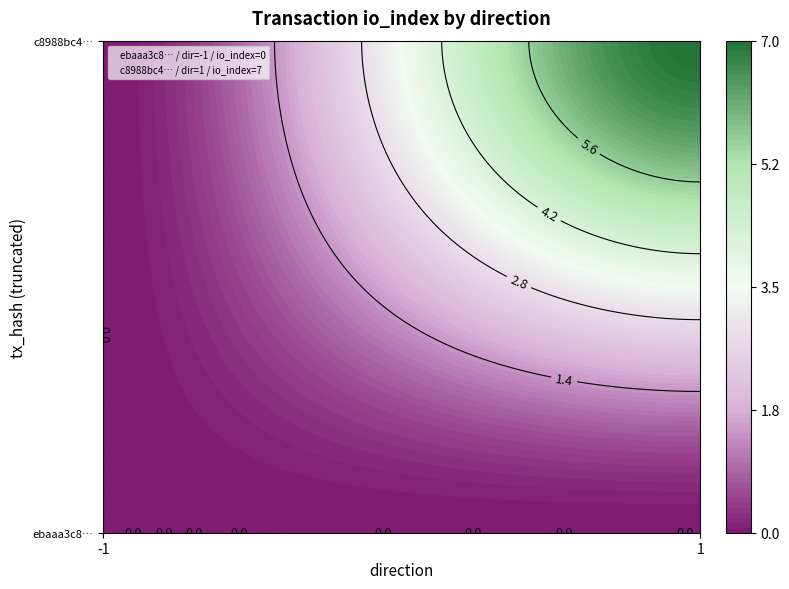

Which series has the widest spread of values?

c8988bc42a370c446a34b4cc20608488fc5704c